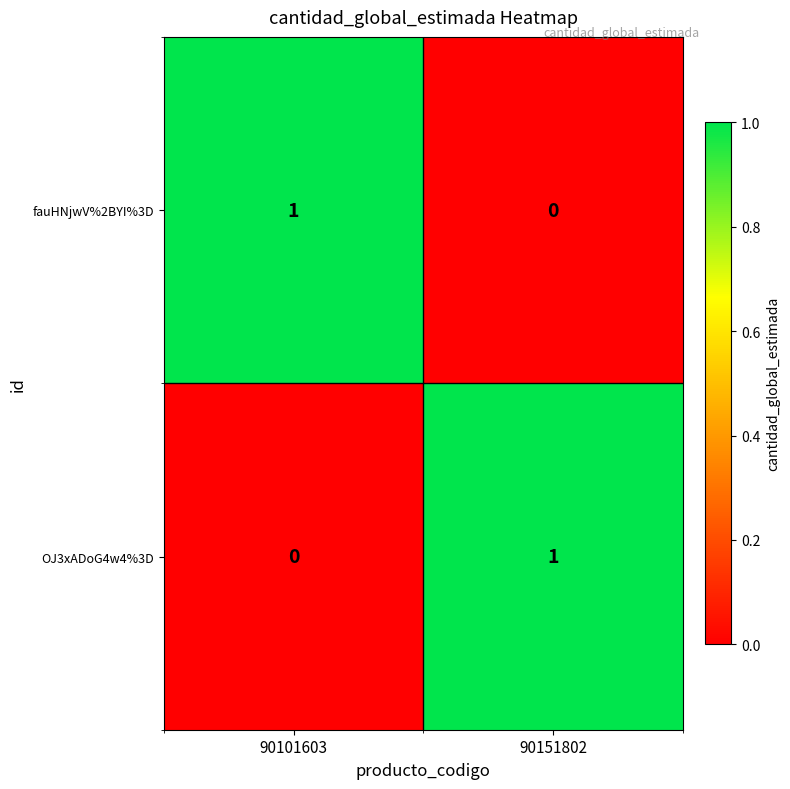

Count the number of categories in the chart.

2